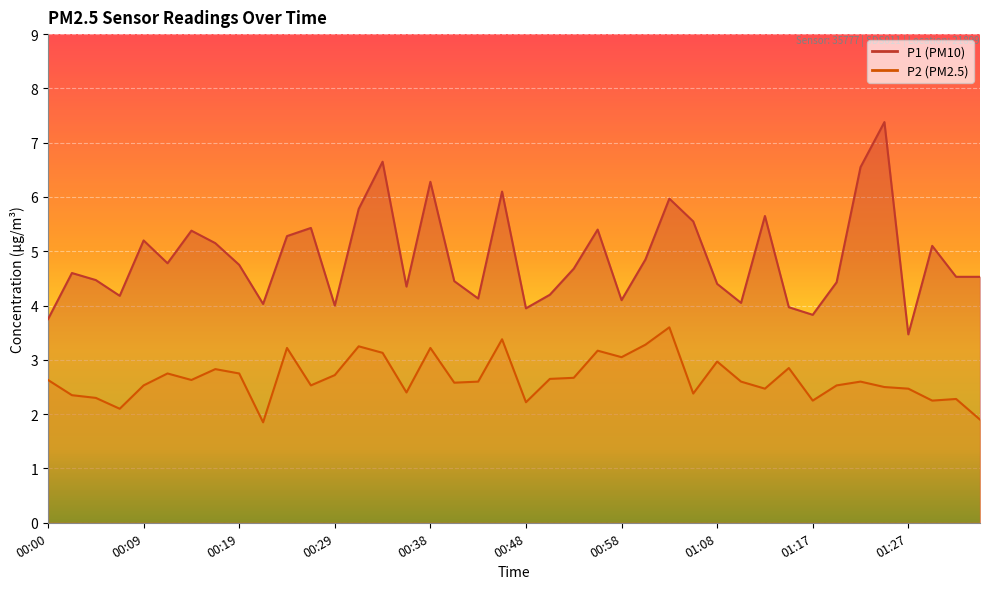

List the series in order of their overall mean, highest first.

P1, P2